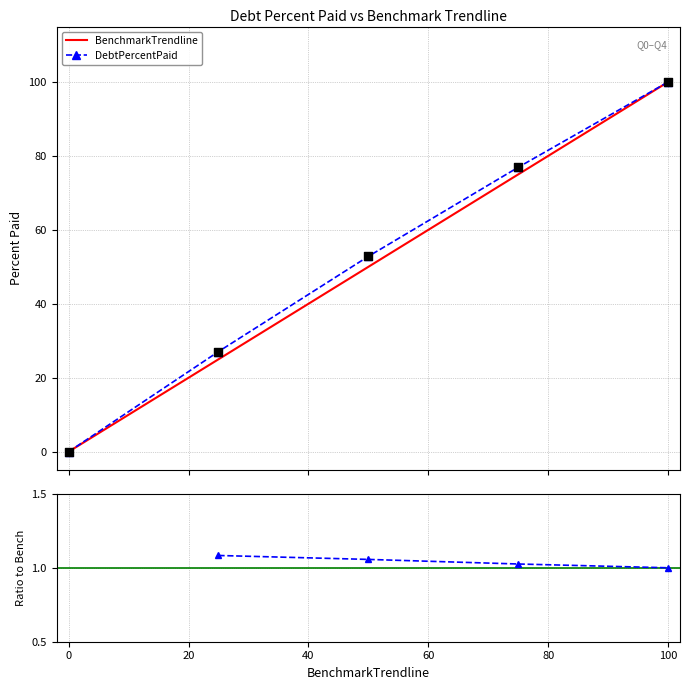

What is the maximum value for DebtPercentPaid?

100.0